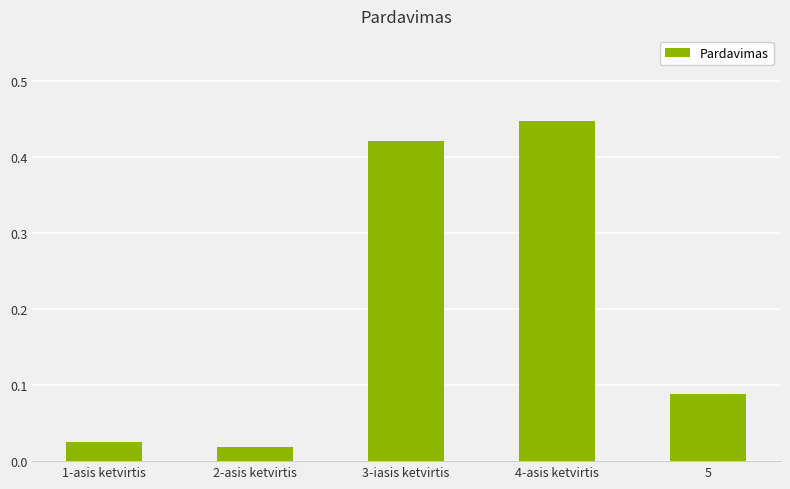

True or false: the data shows 0.2 at 4-asis ketvirtis.

False